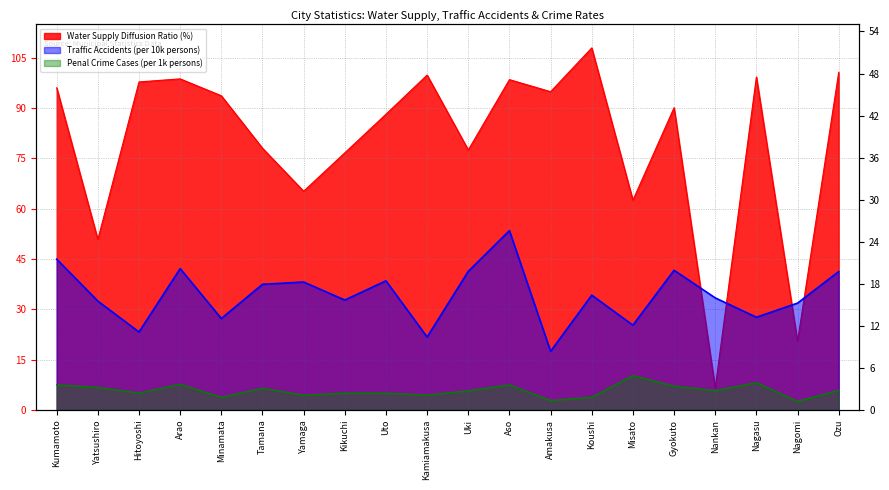

What is the sum of all Water Supply Diffusion Ratio (%) values?

1604.0